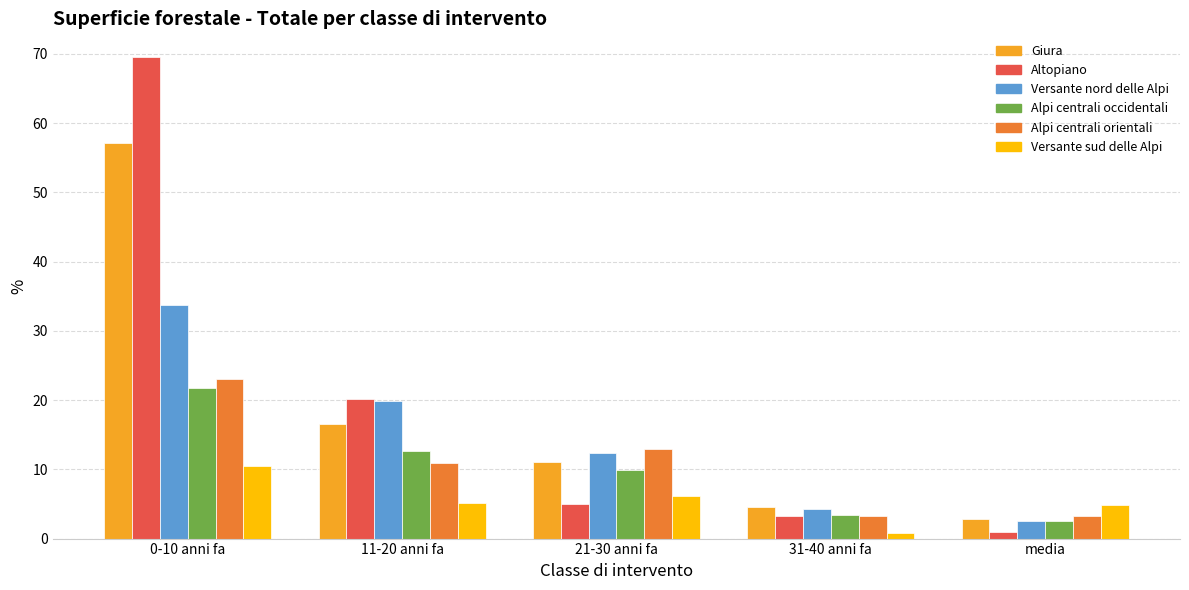

How many distinct data groups are displayed?

6